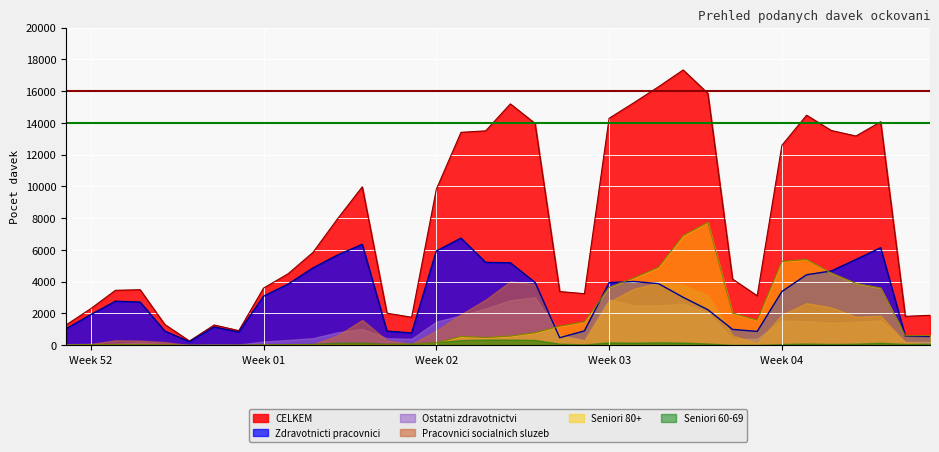

What is the sum of the Zdravotnicti pracovnici values at 2021-01-17 and 2021-01-06?

5765